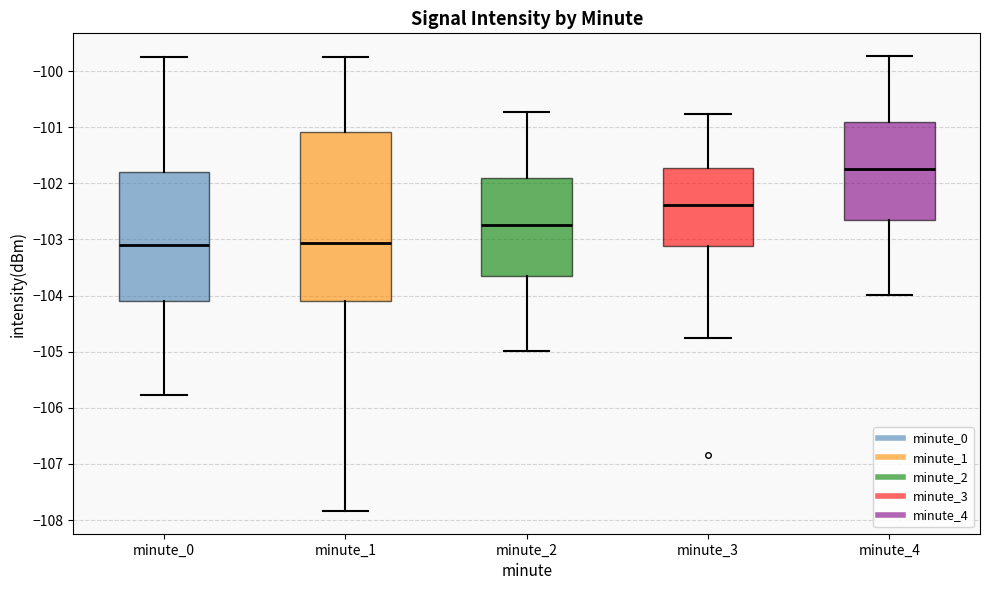

Reading left to right, read every box against the y-axis: the position of its median line, the range the box covers, and the ends of its whiskers. The values are not printed on the chart, so give them approximately, as read against the axis.

minute_0: median -103.1, box -104.1 to -101.8, whiskers -105.8 to -99.8
minute_1: median -103.1, box -104.1 to -101.1, whiskers -107.8 to -99.8
minute_2: median -102.7, box -103.6 to -101.9, whiskers -105.0 to -100.7
minute_3: median -102.4, box -103.1 to -101.7, whiskers -104.8 to -100.8
minute_4: median -101.7, box -102.6 to -100.9, whiskers -104.0 to -99.7